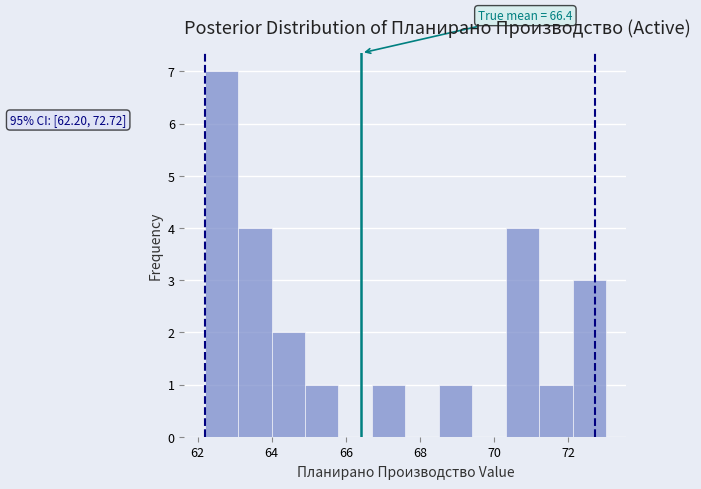

Over which range of the x-axis is the bar tallest?

62.2 to 63.0